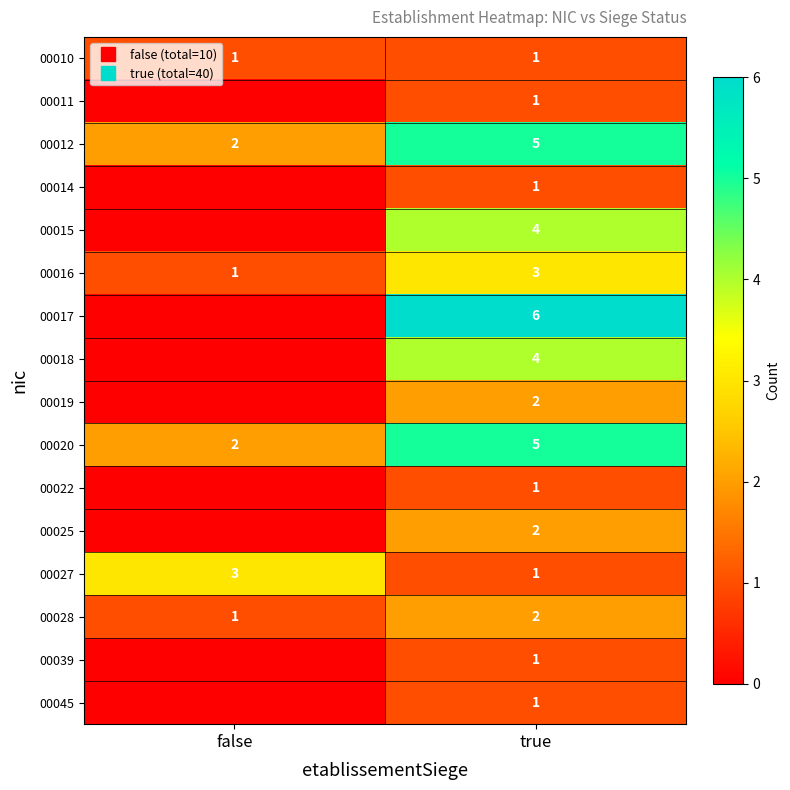

What is the difference between the 00028 values at false and true?

1